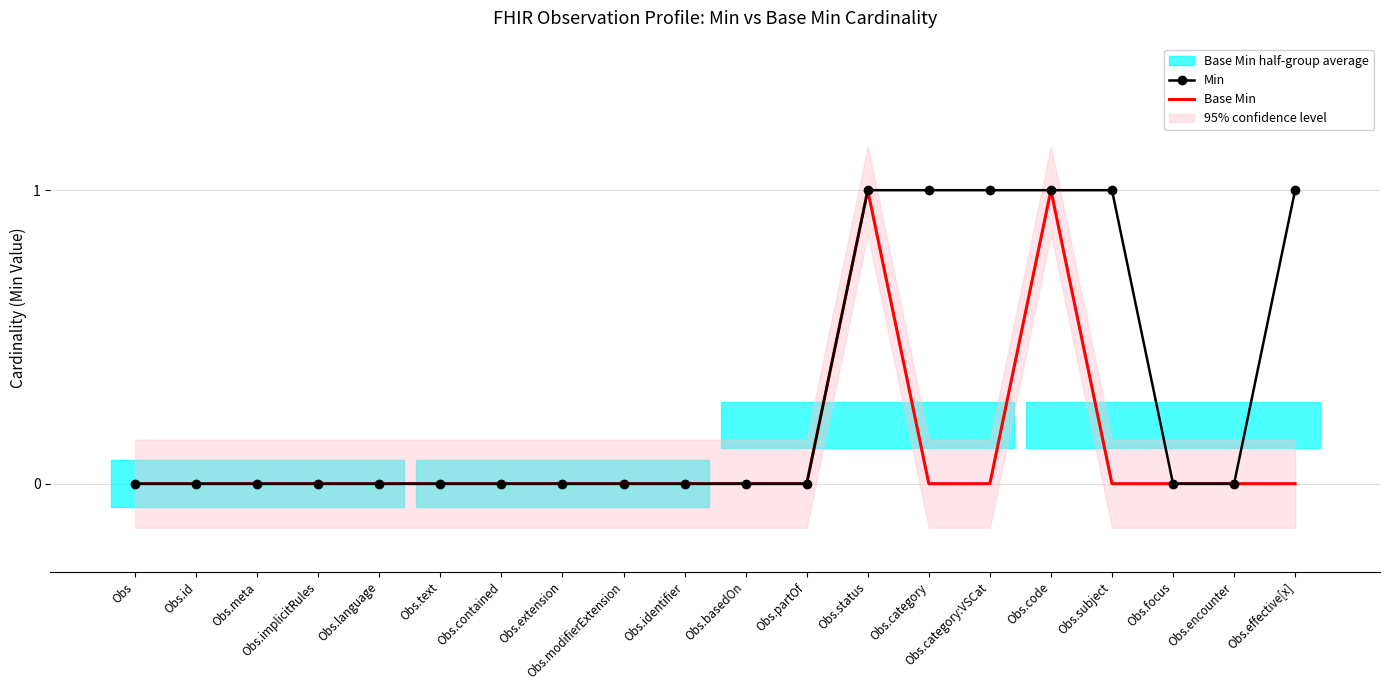

True or false: Min and Base Min cross at least once.

False